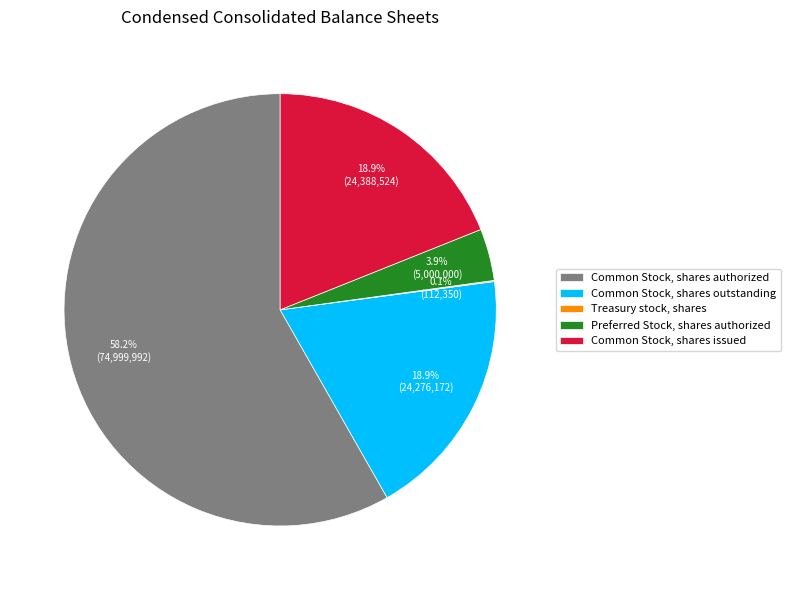

What percentage is the Common Stock, shares outstanding slice, to the nearest percent?

19%